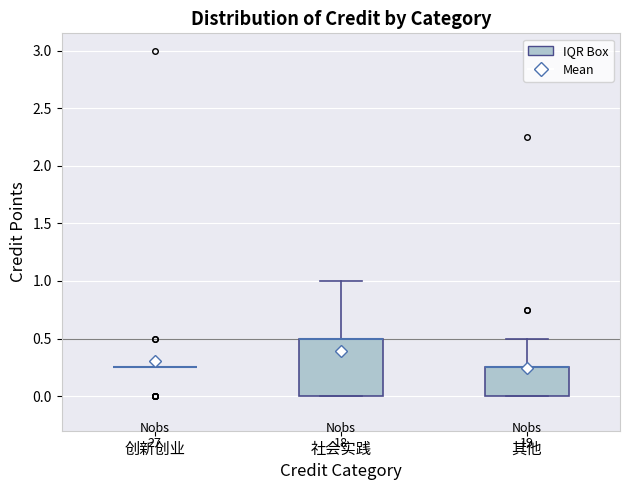

Reading left to right, read every box against the y-axis: the position of its median line, the range the box covers, and the ends of its whiskers. The values are not printed on the chart, so give them approximately, as read against the axis.

创新创业: box collapsed to a line at 0.25, whiskers 0.25 to 0.25
社会实践: median 0.50 (drawn on the box's upper edge), box 0.00 to 0.50, whiskers 0.00 to 1.00
其他: median 0.25 (drawn on the box's upper edge), box 0.00 to 0.25, whiskers 0.00 to 0.50